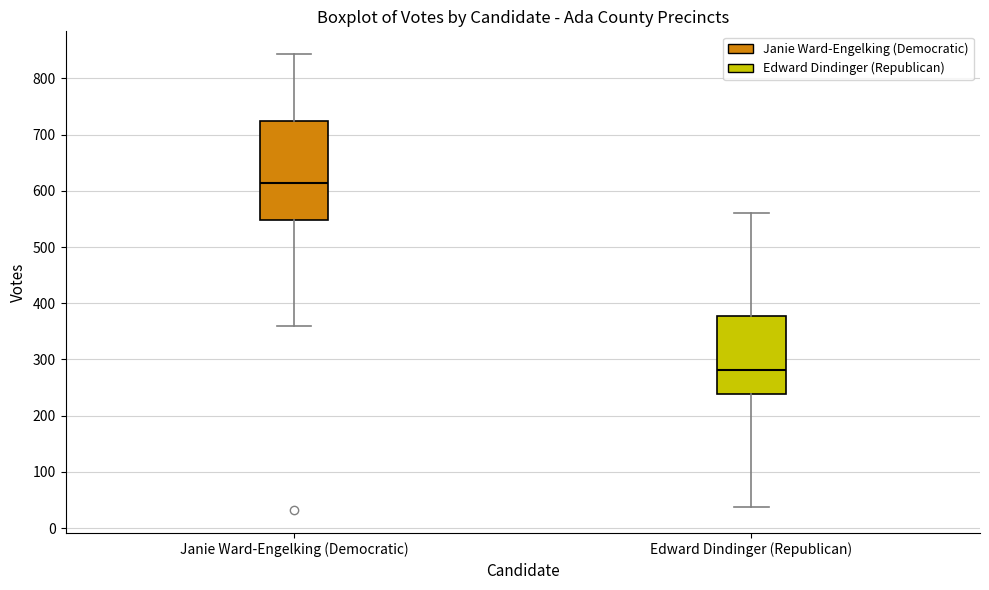

Where is the upper edge of the box for Janie Ward-Engelking (Democratic) on the y-axis? The values are not printed on the chart, so give them approximately, as read against the axis.

720